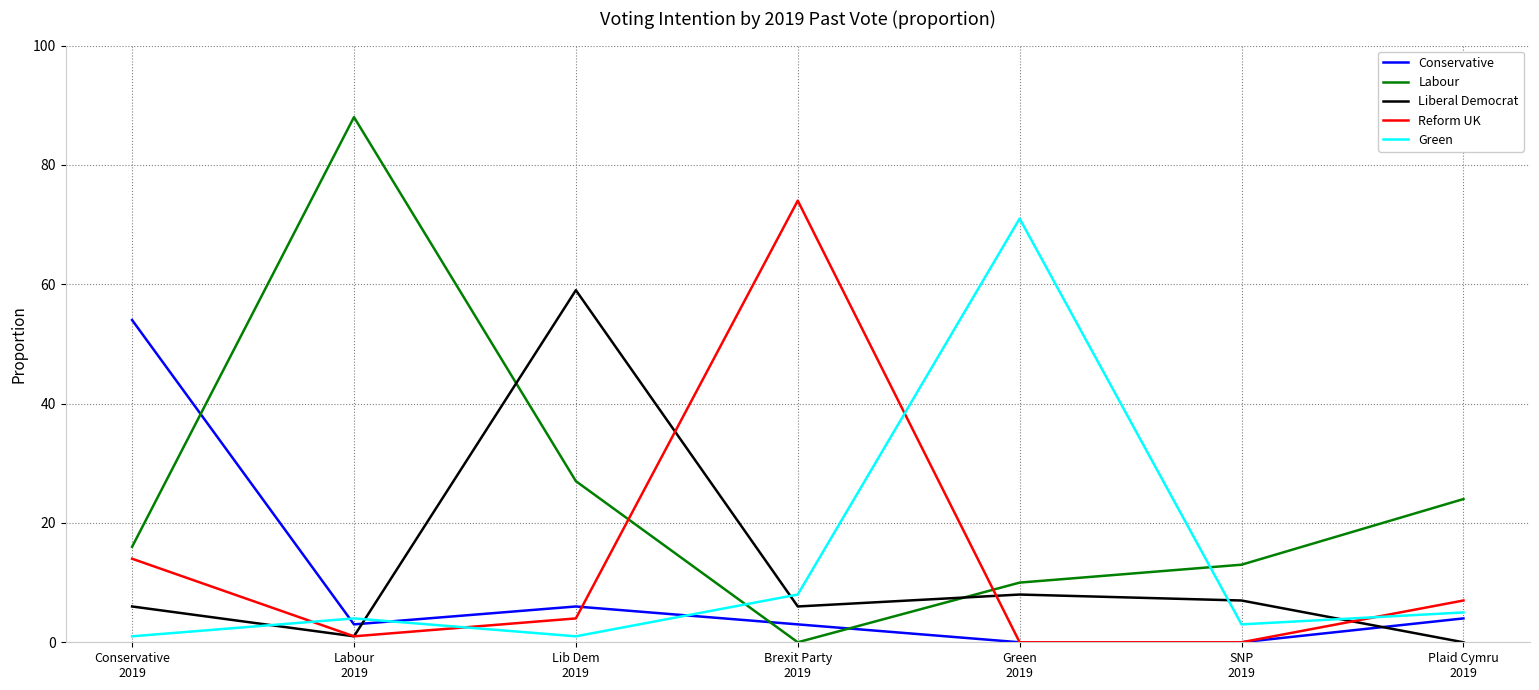

Which category has the lowest value across all series?

Green
2019